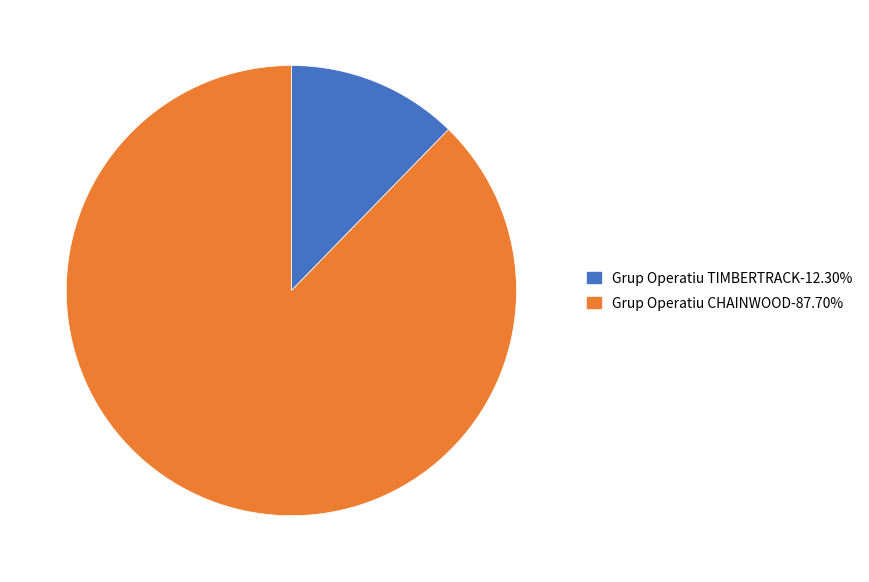

Count the number of slices in the pie.

2